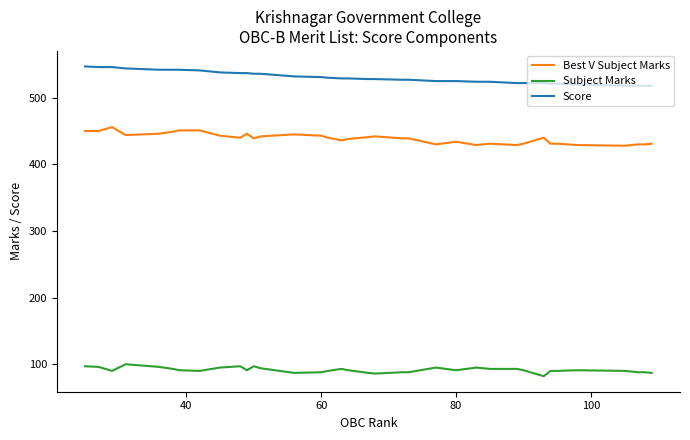

Which series has the largest total across all categories?

Score